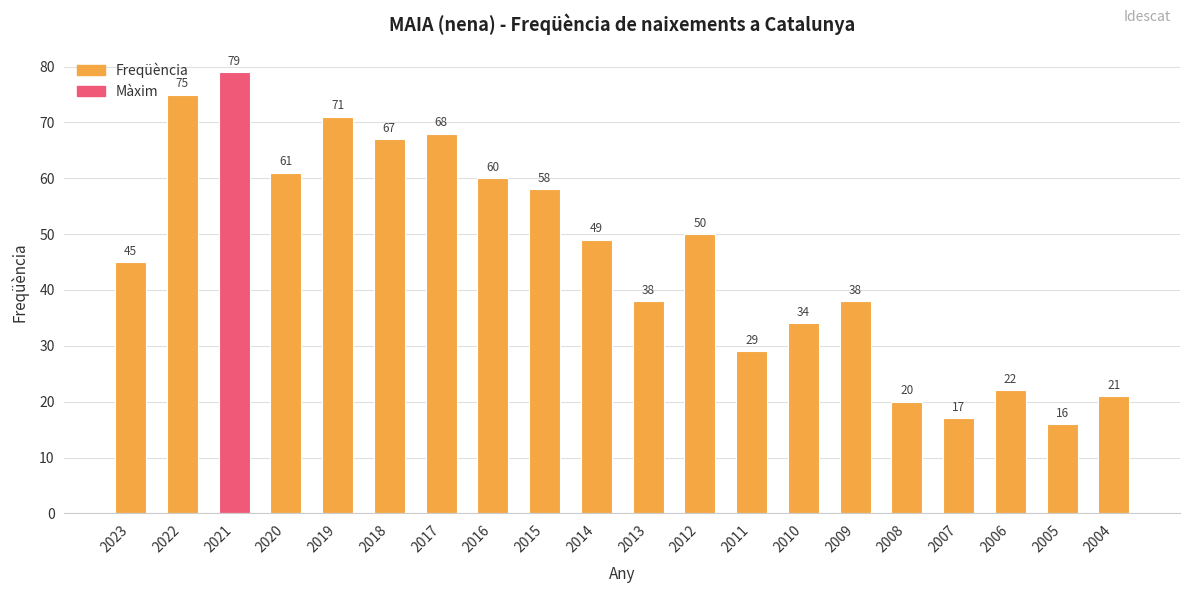

What is the change in value from 2022 to 2008?

-55